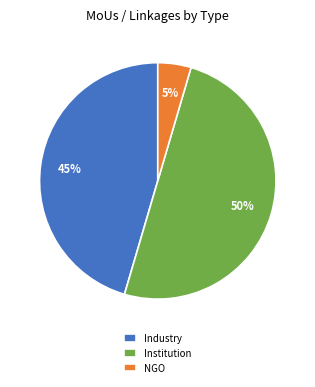

Approximately how many times larger is the value at Industry compared to Institution?

0.9